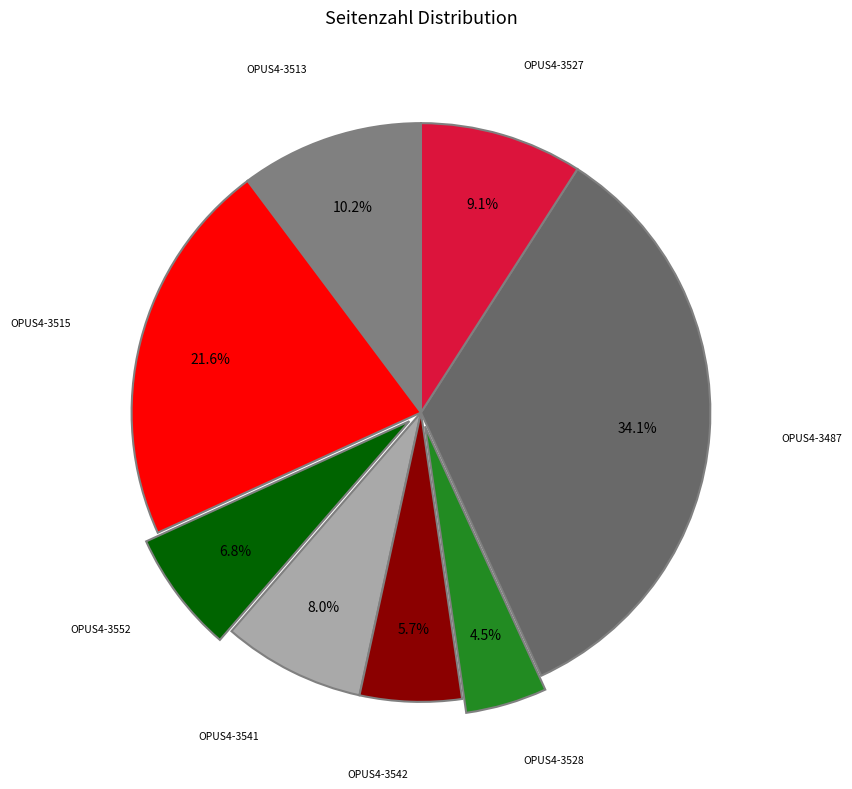

How many segments does this pie chart have?

8